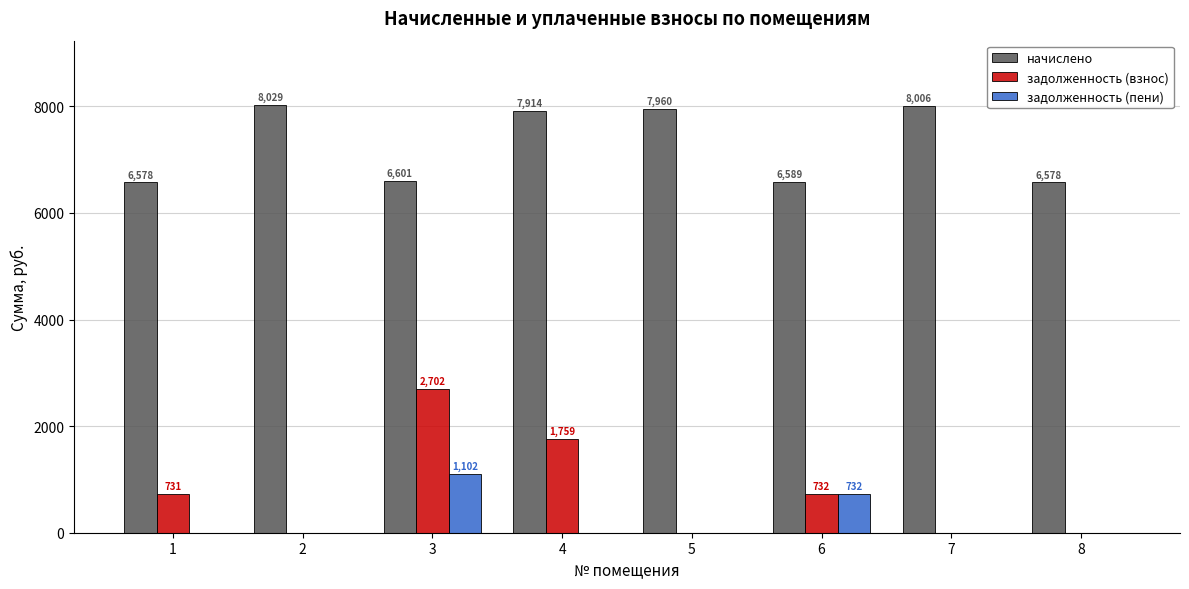

What is the sum of the задолженность (взнос) values at 3 and 2?

2702.0